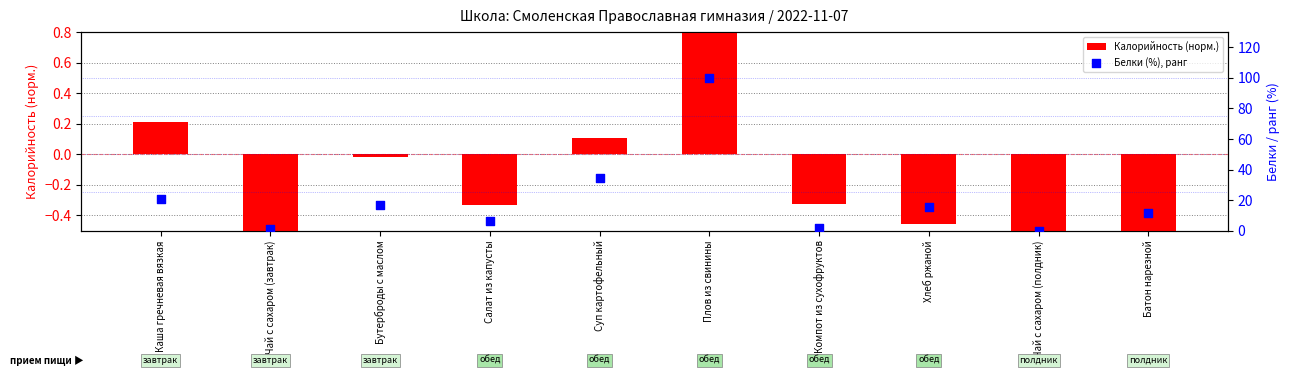

Which series has the largest total across all categories?

Белки (%), ранг